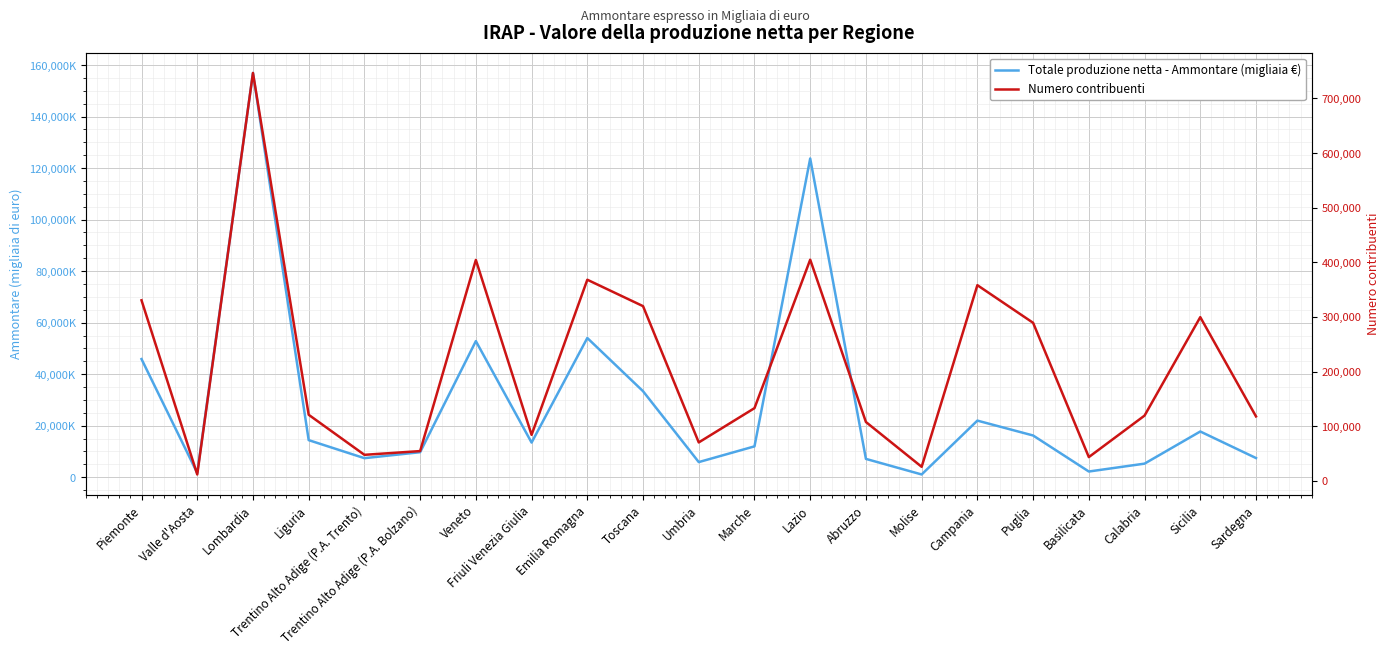

Which series has the widest spread of values?

Totale produzione netta - Ammontare (migliaia €)